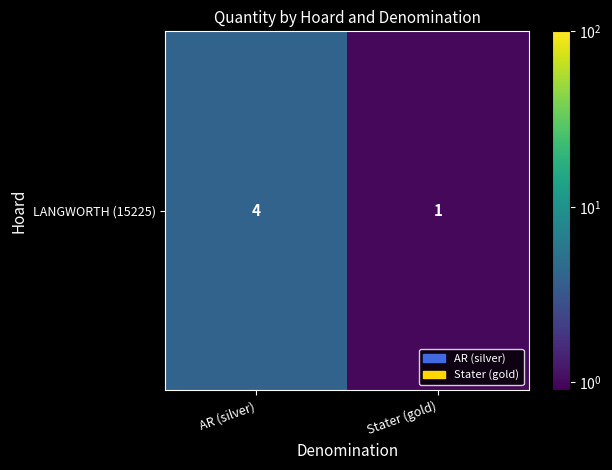

Reading right to left, extract all data points from this chart.

1	4